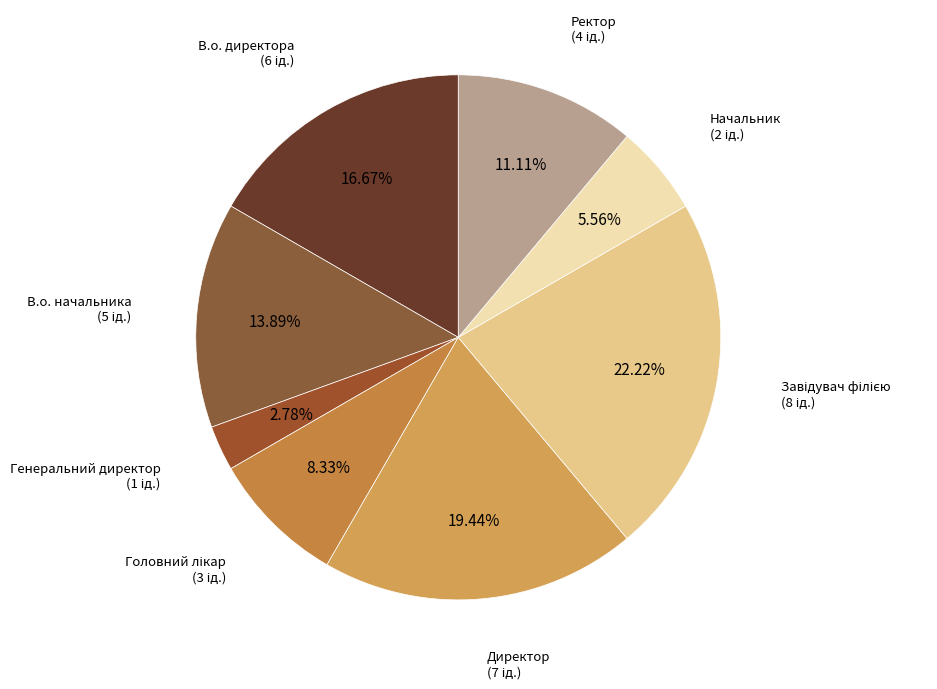

Count the number of slices in the pie.

8